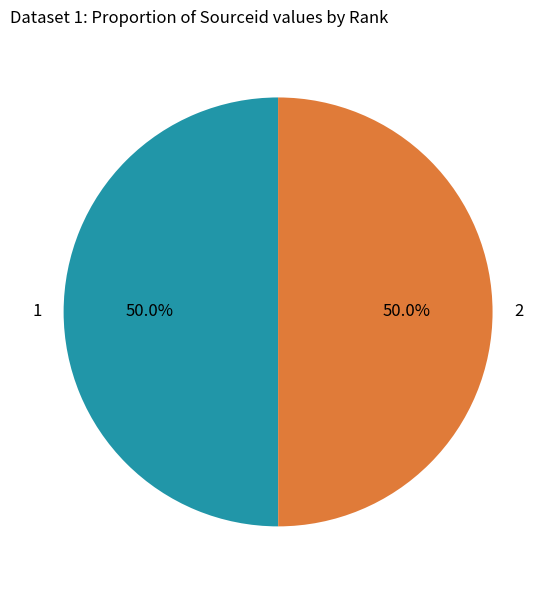

To the nearest percent, what is the combined percentage of 1 and 2?

100%